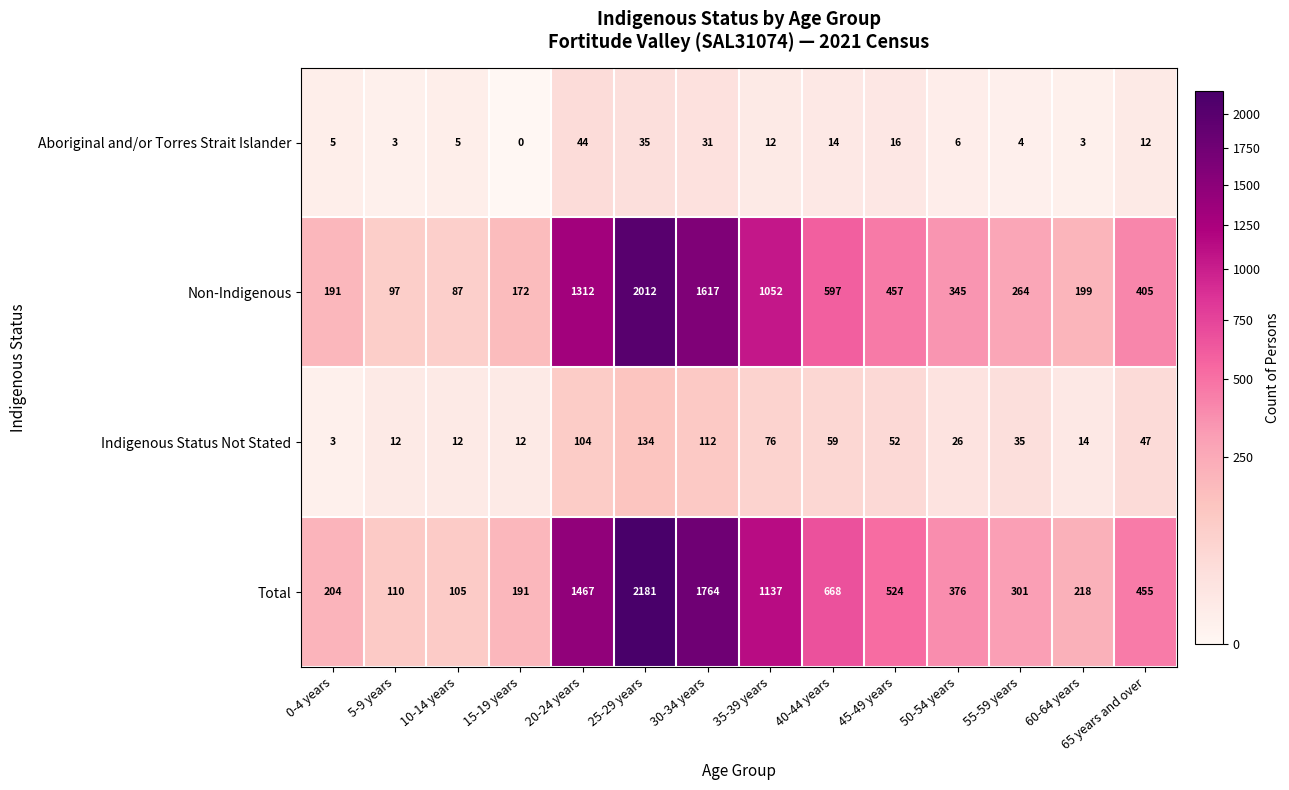

Which series has the largest total across all categories?

Total